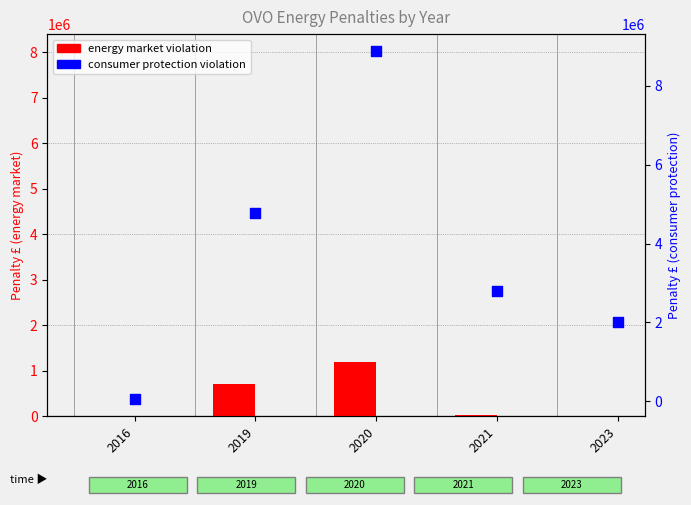

What are all the series names shown in the legend?

energy market violation, consumer protection violation